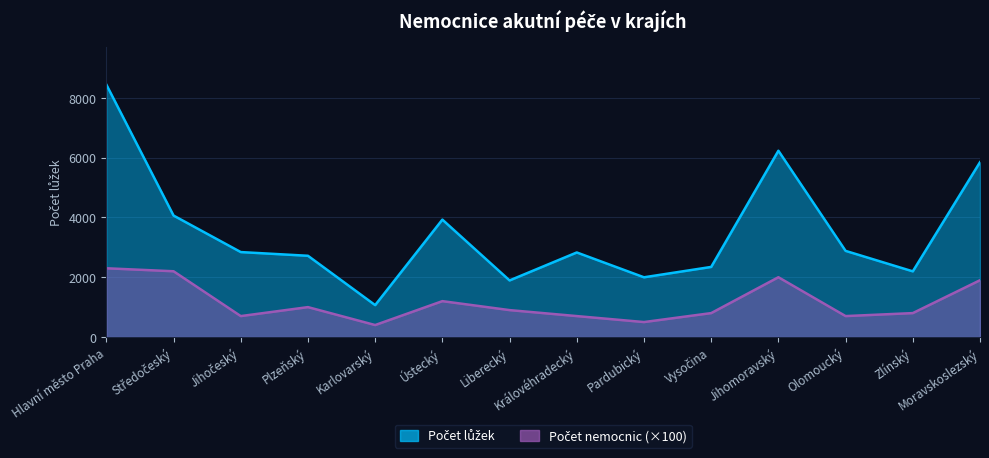

What is the average value of the Počet nemocnic series?

1150